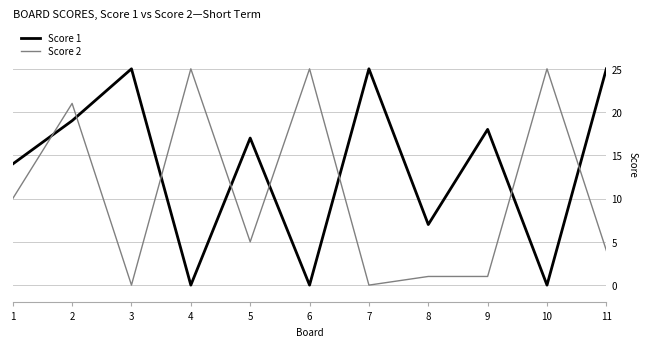

Reading right to left, transcribe all the data shown in this chart.

Score 1: 11=25	10=0	9=18	8=7	7=25	6=0	5=17	4=0	3=25	2=19	1=14
Score 2: 11=4	10=25	9=1	8=1	7=0	6=25	5=5	4=25	3=0	2=21	1=10